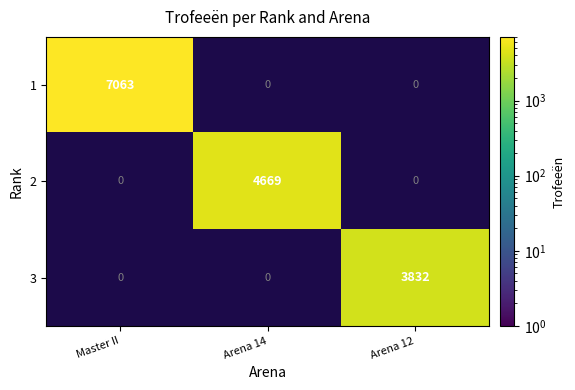

True or false: 2 has a value of 4669.0 at Arena 14.

True